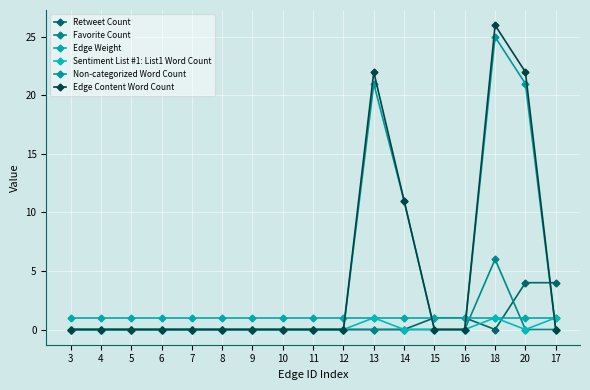

What is the difference between the second highest and minimum values in the Edge Content Word Count series?

22